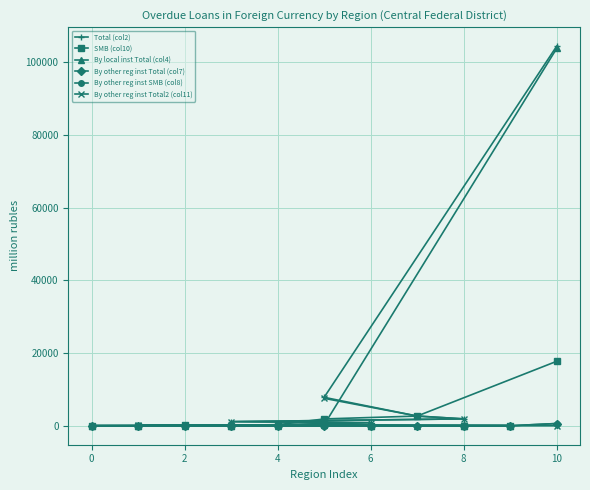

At 0, list the series in order from largest to smallest.

Total (col2), By other reg inst Total2 (col11), SMB (col10), By local inst Total (col4), By other reg inst Total (col7), By other reg inst SMB (col8)